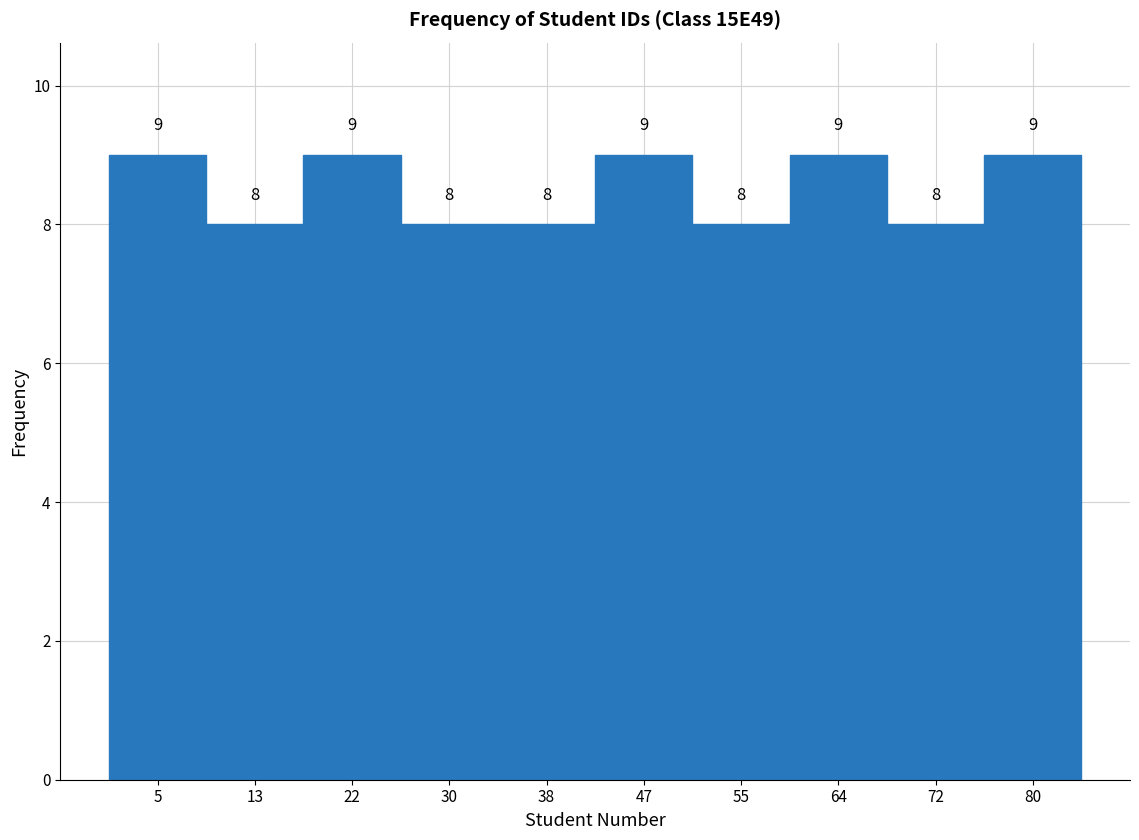

What is the height of the bar covering 26.2 to 34.6 on the x-axis? The bar edges are not printed on the chart, so give them approximately, as read against the axis.

8